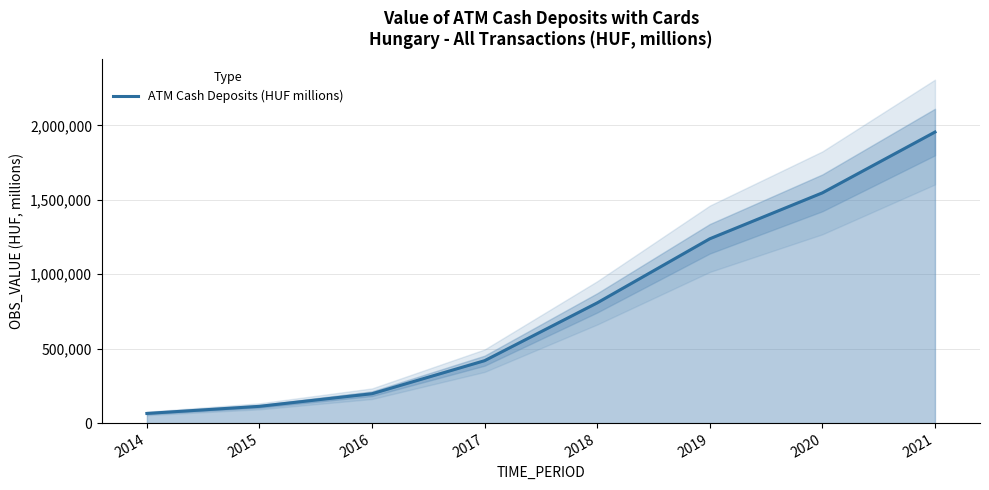

Does the chart display data point markers on the line(s)?

No